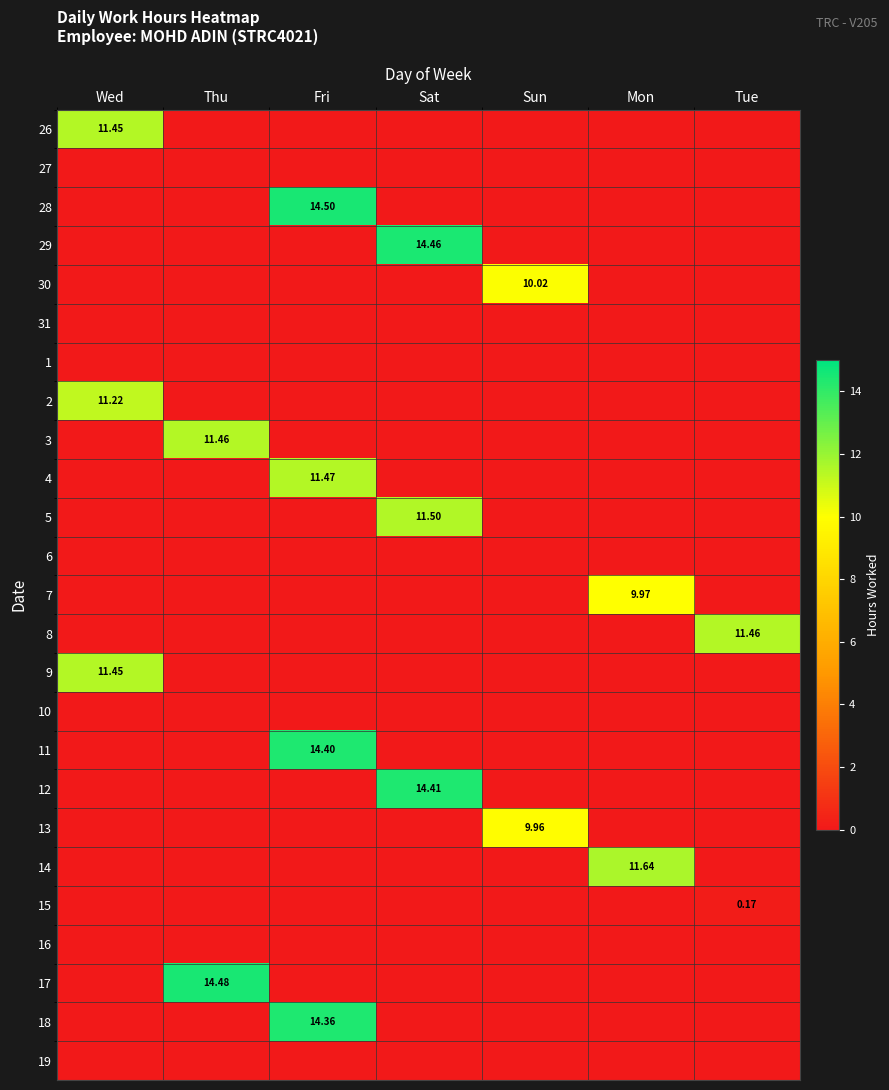

What is the greatest value displayed?

14.5